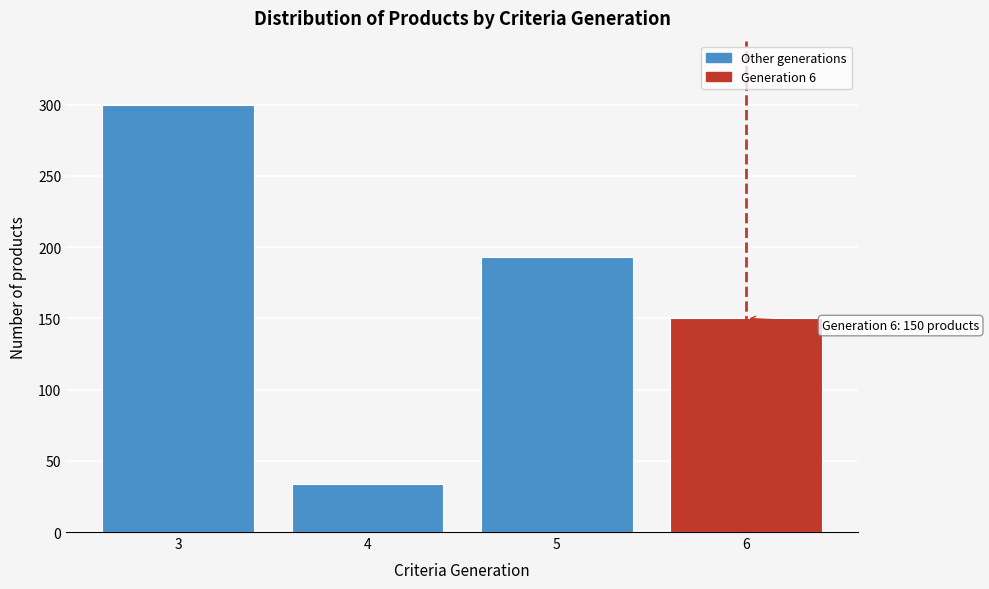

Reading left to right, extract all data points from this chart.

3=300	4=34	5=193	6=150